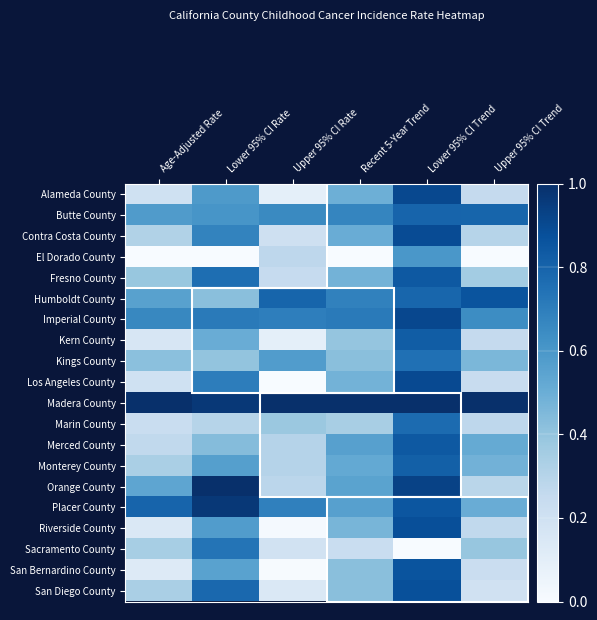

Reading right to left, extract all data points from this chart.

Alameda County: Upper 95% CI Trend=0.3	Lower 95% CI Trend=0.9	Recent 5-Year Trend=0.5	Upper 95% CI Rate=0.1	Lower 95% CI Rate=0.6	Age-Adjusted Rate=0.2
Butte County: Upper 95% CI Trend=0.8	Lower 95% CI Trend=0.8	Recent 5-Year Trend=0.7	Upper 95% CI Rate=0.7	Lower 95% CI Rate=0.6	Age-Adjusted Rate=0.6
Contra Costa County: Upper 95% CI Trend=0.3	Lower 95% CI Trend=0.9	Recent 5-Year Trend=0.5	Upper 95% CI Rate=0.2	Lower 95% CI Rate=0.7	Age-Adjusted Rate=0.3
El Dorado County: Upper 95% CI Trend=0.0	Lower 95% CI Trend=0.6	Recent 5-Year Trend=0.0	Upper 95% CI Rate=0.3	Lower 95% CI Rate=0.0	Age-Adjusted Rate=0.0
Fresno County: Upper 95% CI Trend=0.4	Lower 95% CI Trend=0.8	Recent 5-Year Trend=0.5	Upper 95% CI Rate=0.2	Lower 95% CI Rate=0.8	Age-Adjusted Rate=0.4
Humboldt County: Upper 95% CI Trend=0.9	Lower 95% CI Trend=0.8	Recent 5-Year Trend=0.7	Upper 95% CI Rate=0.8	Lower 95% CI Rate=0.4	Age-Adjusted Rate=0.6
Imperial County: Upper 95% CI Trend=0.6	Lower 95% CI Trend=0.9	Recent 5-Year Trend=0.7	Upper 95% CI Rate=0.7	Lower 95% CI Rate=0.7	Age-Adjusted Rate=0.7
Kern County: Upper 95% CI Trend=0.3	Lower 95% CI Trend=0.8	Recent 5-Year Trend=0.4	Upper 95% CI Rate=0.1	Lower 95% CI Rate=0.5	Age-Adjusted Rate=0.2
Kings County: Upper 95% CI Trend=0.5	Lower 95% CI Trend=0.8	Recent 5-Year Trend=0.4	Upper 95% CI Rate=0.6	Lower 95% CI Rate=0.4	Age-Adjusted Rate=0.4
Los Angeles County: Upper 95% CI Trend=0.2	Lower 95% CI Trend=0.9	Recent 5-Year Trend=0.5	Upper 95% CI Rate=0.0	Lower 95% CI Rate=0.7	Age-Adjusted Rate=0.2
Madera County: Upper 95% CI Trend=1.0	Lower 95% CI Trend=1.0	Recent 5-Year Trend=1.0	Upper 95% CI Rate=1.0	Lower 95% CI Rate=1.0	Age-Adjusted Rate=1.0
Marin County: Upper 95% CI Trend=0.3	Lower 95% CI Trend=0.8	Recent 5-Year Trend=0.3	Upper 95% CI Rate=0.4	Lower 95% CI Rate=0.3	Age-Adjusted Rate=0.2
Merced County: Upper 95% CI Trend=0.5	Lower 95% CI Trend=0.8	Recent 5-Year Trend=0.6	Upper 95% CI Rate=0.3	Lower 95% CI Rate=0.4	Age-Adjusted Rate=0.3
Monterey County: Upper 95% CI Trend=0.5	Lower 95% CI Trend=0.8	Recent 5-Year Trend=0.5	Upper 95% CI Rate=0.3	Lower 95% CI Rate=0.6	Age-Adjusted Rate=0.3
Orange County: Upper 95% CI Trend=0.3	Lower 95% CI Trend=0.9	Recent 5-Year Trend=0.5	Upper 95% CI Rate=0.3	Lower 95% CI Rate=1.0	Age-Adjusted Rate=0.5
Placer County: Upper 95% CI Trend=0.5	Lower 95% CI Trend=0.9	Recent 5-Year Trend=0.6	Upper 95% CI Rate=0.7	Lower 95% CI Rate=1.0	Age-Adjusted Rate=0.8
Riverside County: Upper 95% CI Trend=0.3	Lower 95% CI Trend=0.9	Recent 5-Year Trend=0.5	Upper 95% CI Rate=0.0	Lower 95% CI Rate=0.6	Age-Adjusted Rate=0.1
Sacramento County: Upper 95% CI Trend=0.4	Lower 95% CI Trend=0.0	Recent 5-Year Trend=0.2	Upper 95% CI Rate=0.2	Lower 95% CI Rate=0.7	Age-Adjusted Rate=0.3
San Bernardino County: Upper 95% CI Trend=0.2	Lower 95% CI Trend=0.9	Recent 5-Year Trend=0.4	Upper 95% CI Rate=0.0	Lower 95% CI Rate=0.6	Age-Adjusted Rate=0.1
San Diego County: Upper 95% CI Trend=0.2	Lower 95% CI Trend=0.9	Recent 5-Year Trend=0.4	Upper 95% CI Rate=0.1	Lower 95% CI Rate=0.8	Age-Adjusted Rate=0.3